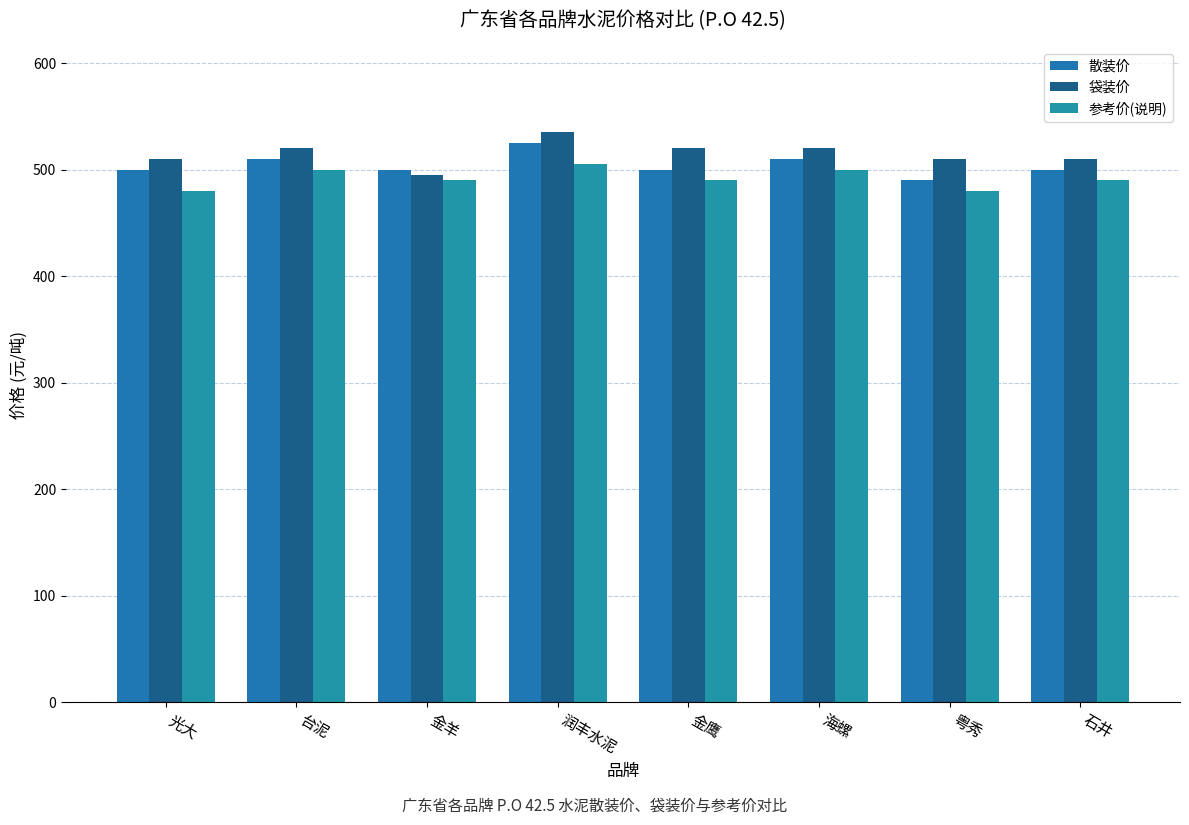

What is the lowest value of the 参考价(说明) series?

480